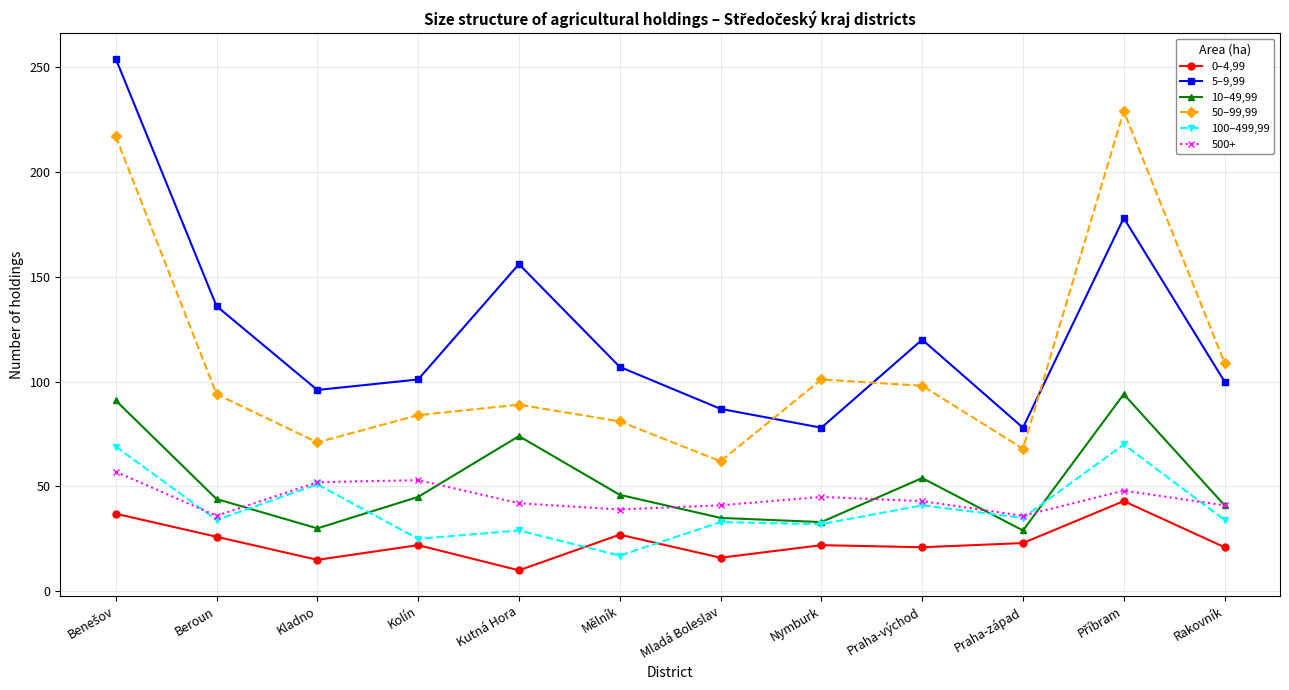

What is the lowest value of the 5–9,99 series?

78